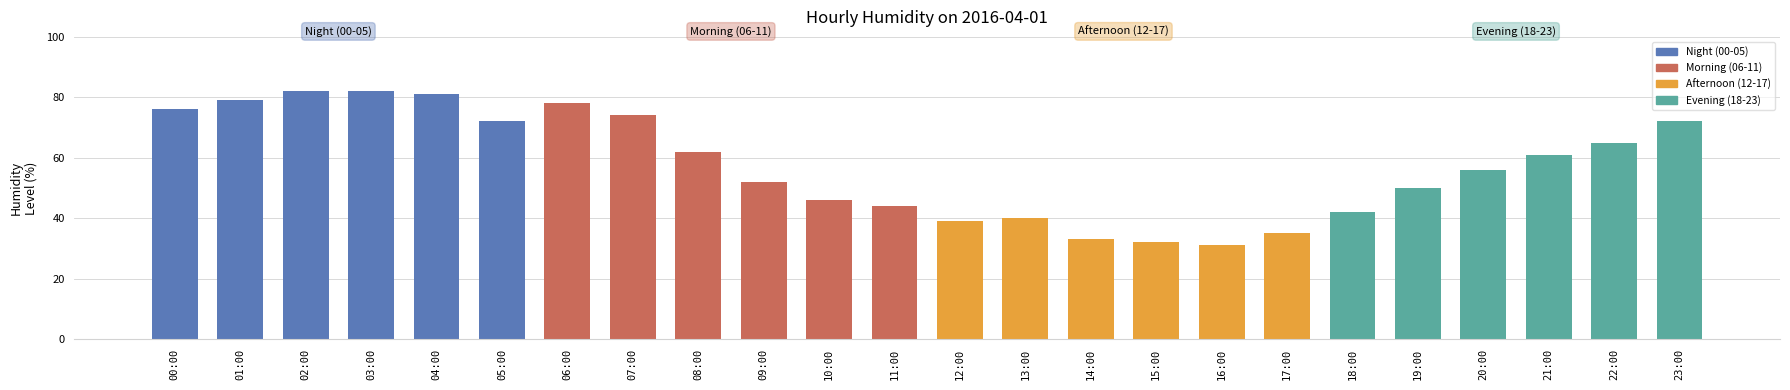

List the labels in order of value, smallest first.

16:00, 15:00, 14:00, 17:00, 12:00, 13:00, 18:00, 11:00, 10:00, 19:00, 09:00, 20:00, 21:00, 08:00, 22:00, 05:00, 23:00, 07:00, 00:00, 06:00, 01:00, 04:00, 02:00, 03:00